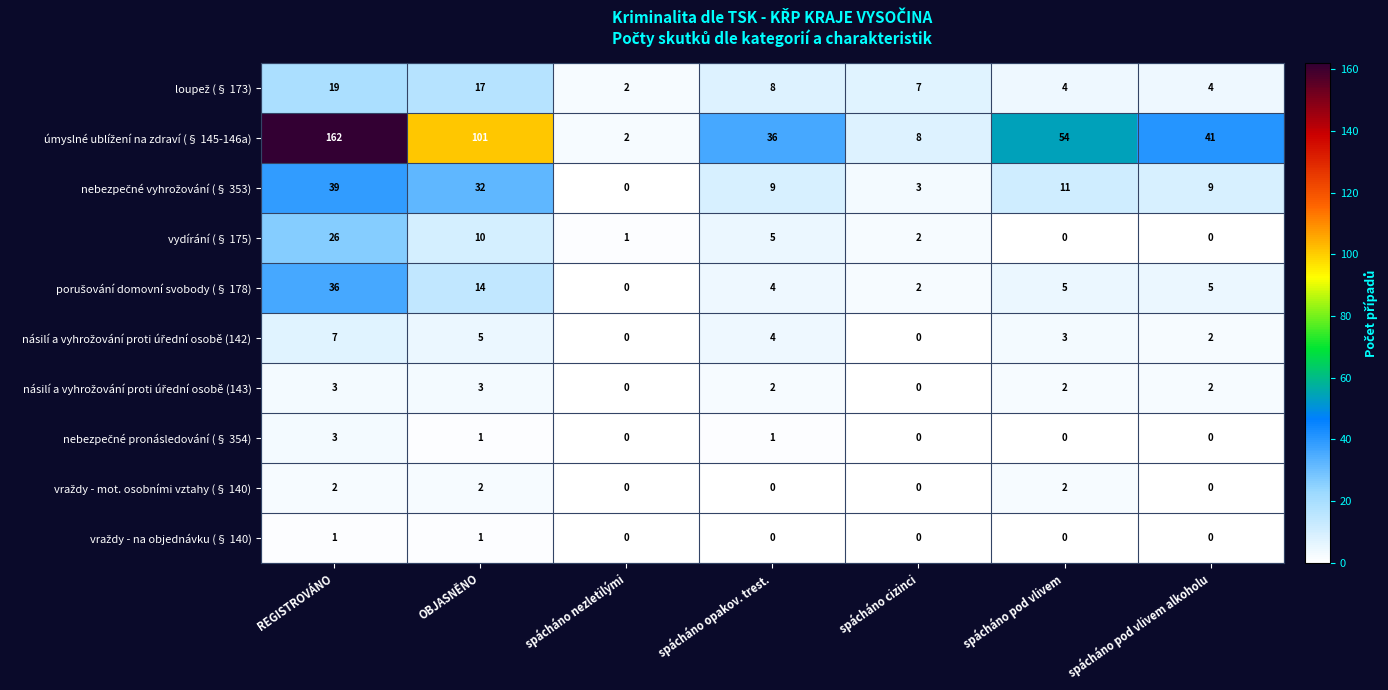

At how many categories does at least one series exceed 13?

5